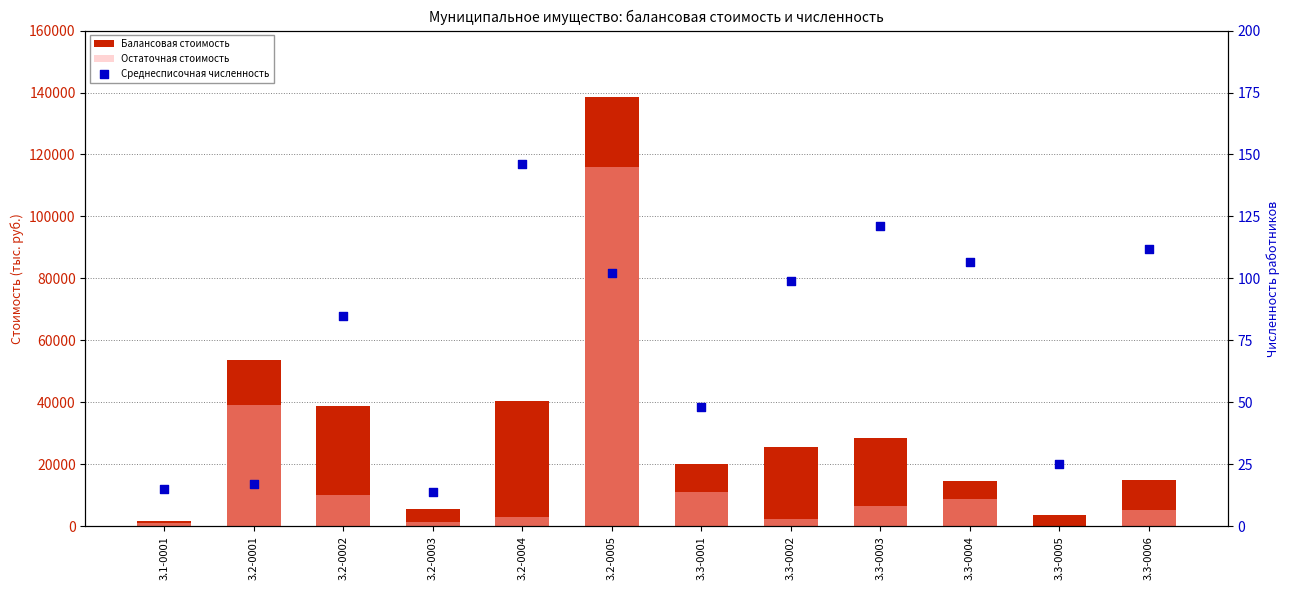

What are all the series names shown in the legend?

Балансовая стоимость, Остаточная стоимость, Среднесписочная численность